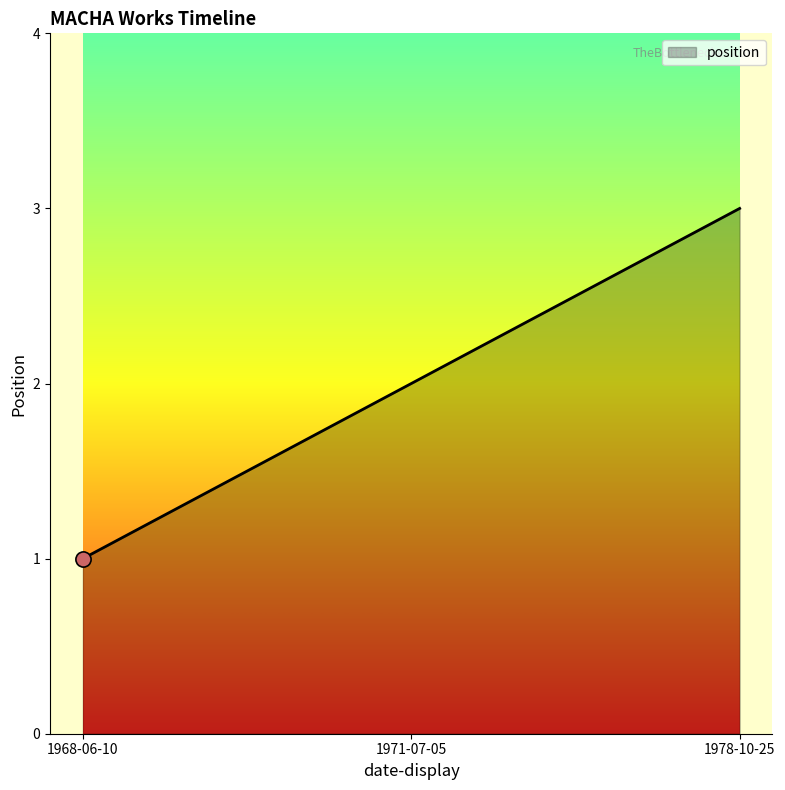

Between 1968-06-10 and 1978-10-25, which is larger?

1978-10-25